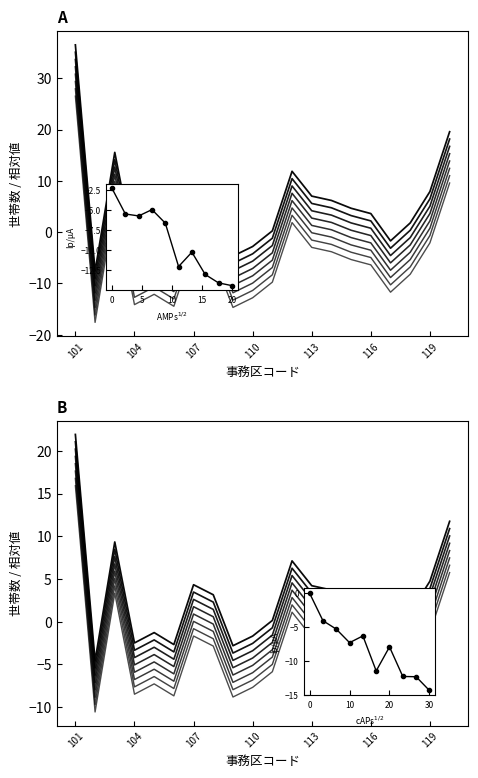

How many values are above zero?

13